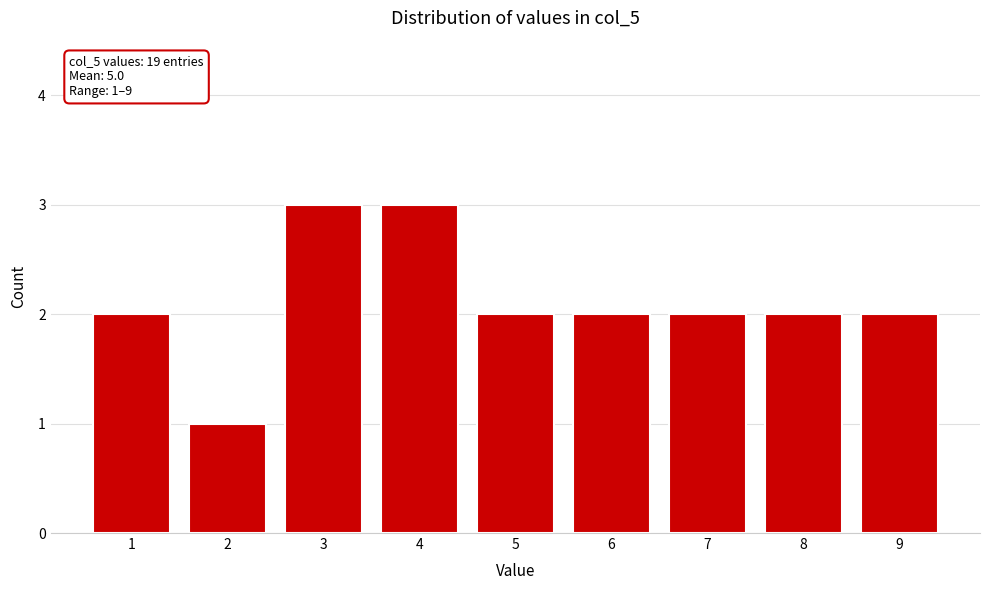

Reading right to left, what are all the values shown in this chart?

2	2	2	2	2	3	3	1	2